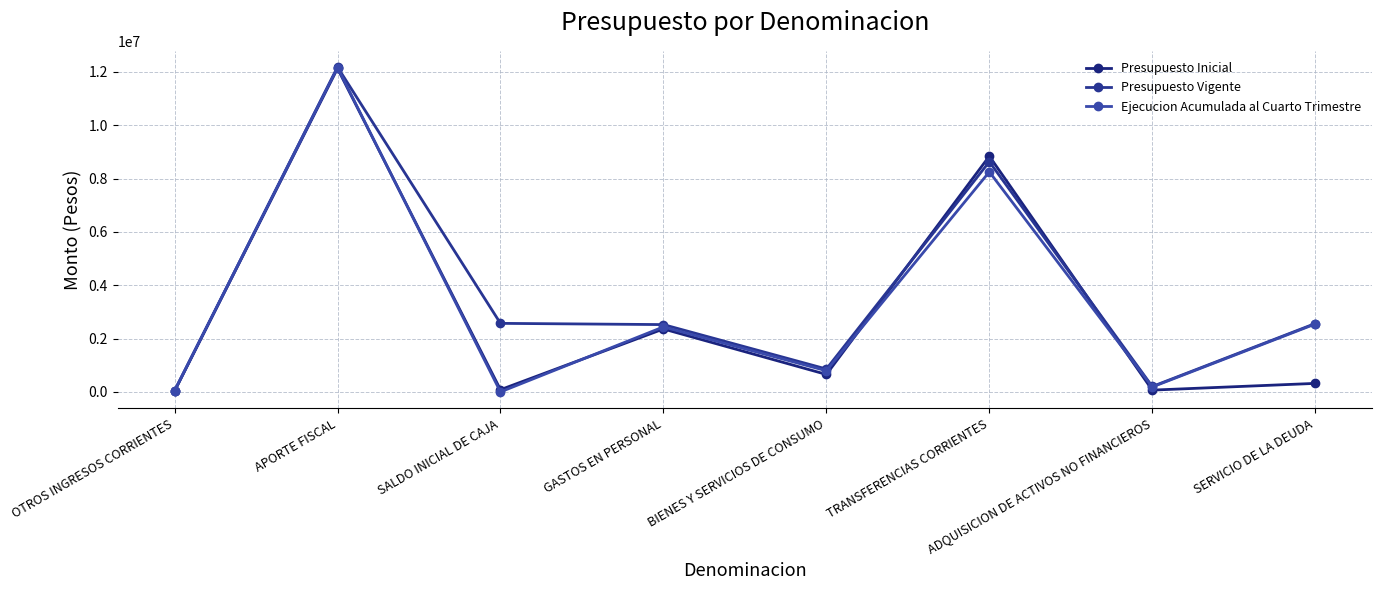

What is the approximate value of Presupuesto Vigente at APORTE FISCAL?

12181365